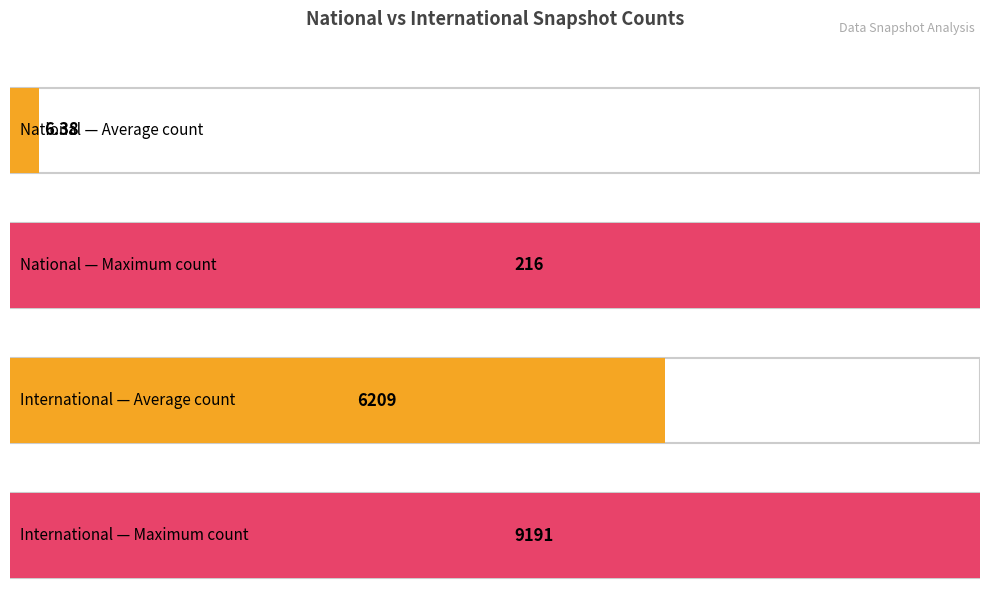

List the series in order of their overall mean, lowest first.

national, international